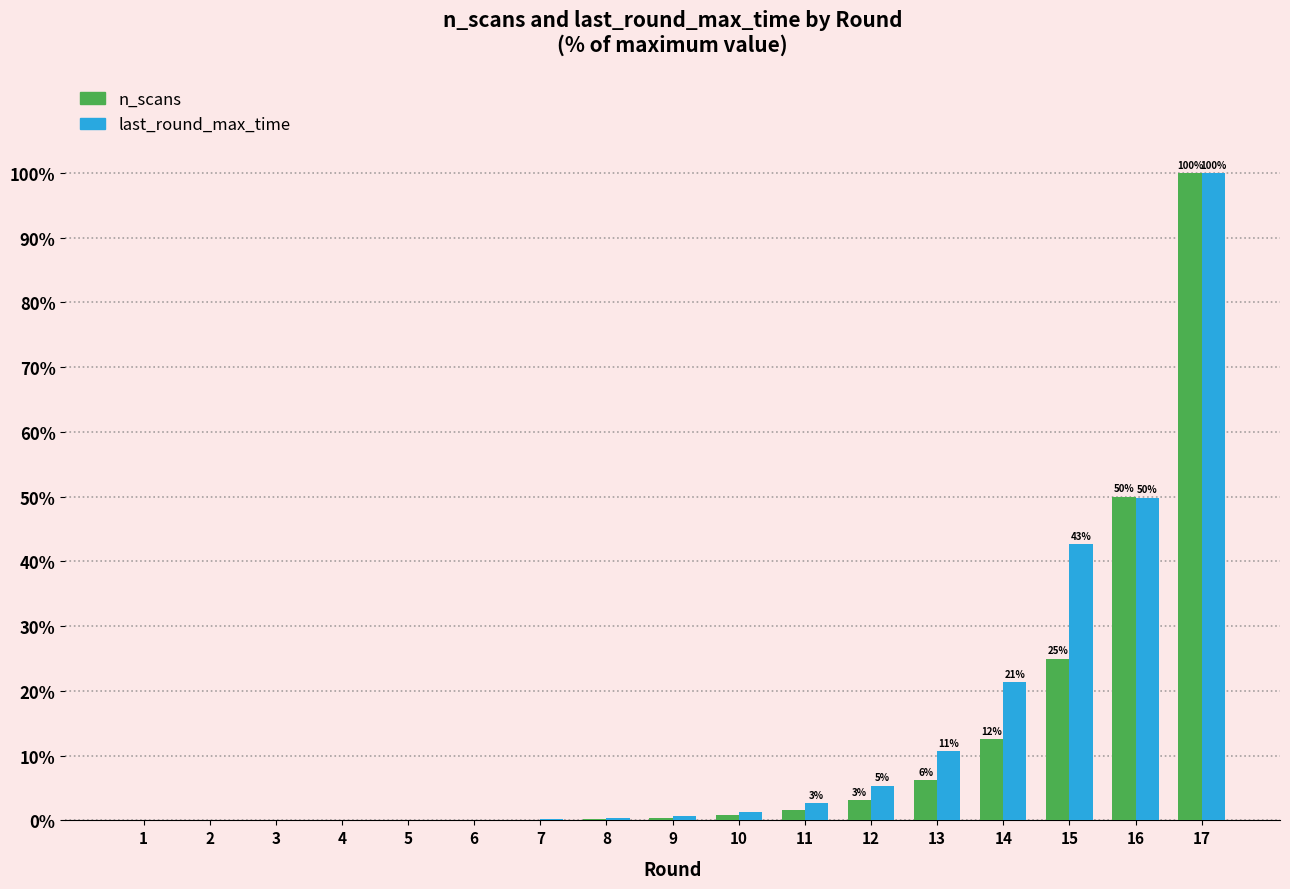

What is the sum of the last_round_max_time values at 9 and 14?

22.0